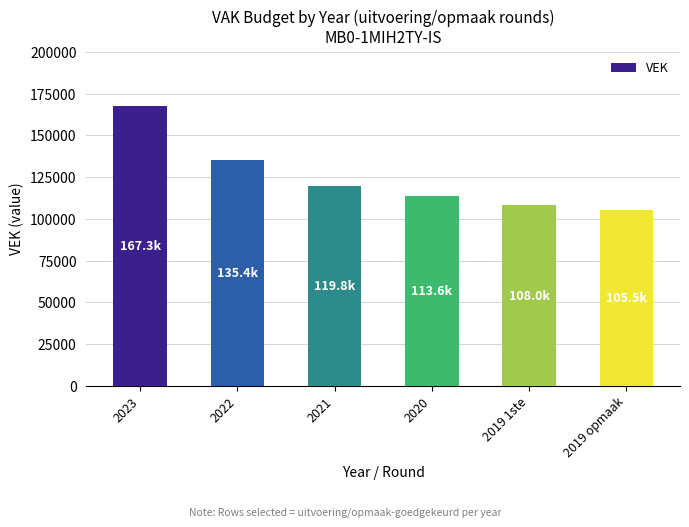

Which category has the highest value across all series?

2023